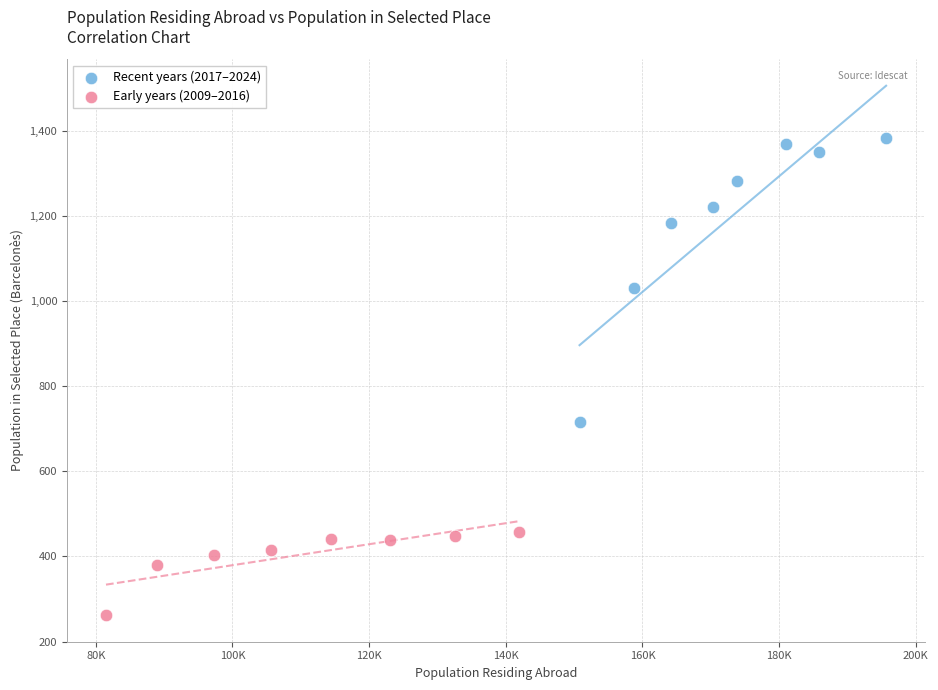

Which series reaches the maximum Y coordinate?

Recent years (2017–2024)